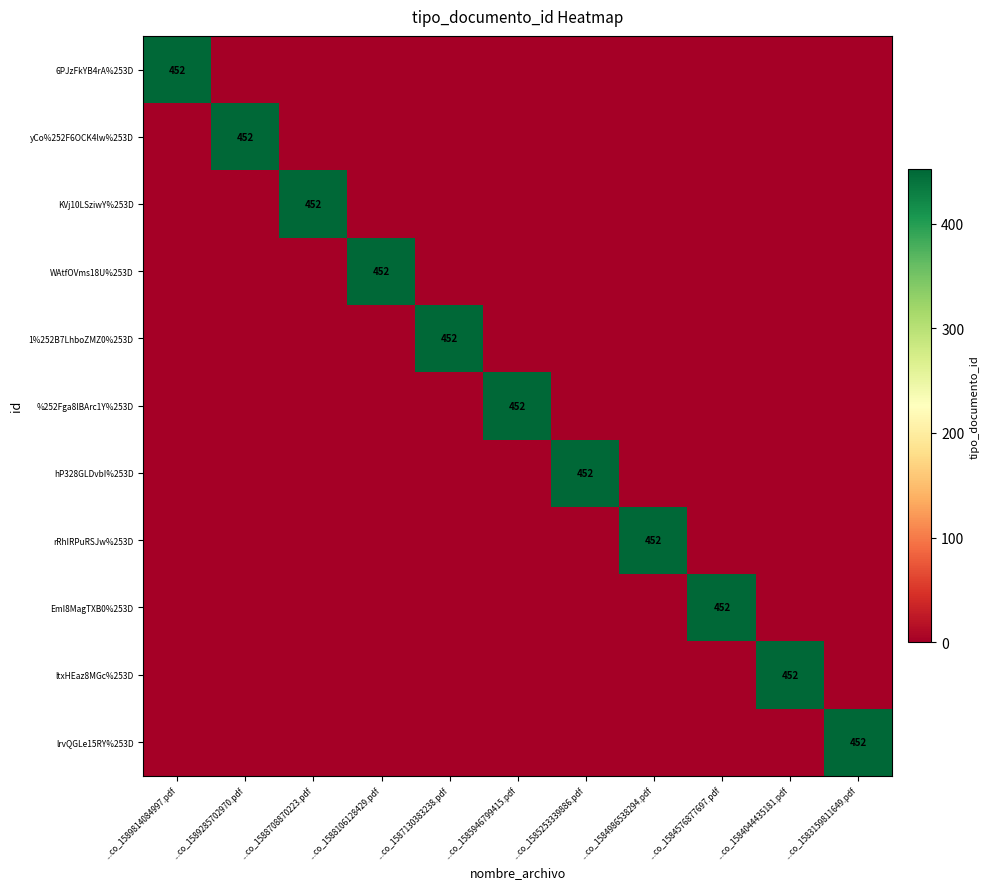

At which category is the sum across all series the highest?

...co_1589814084997.pdf